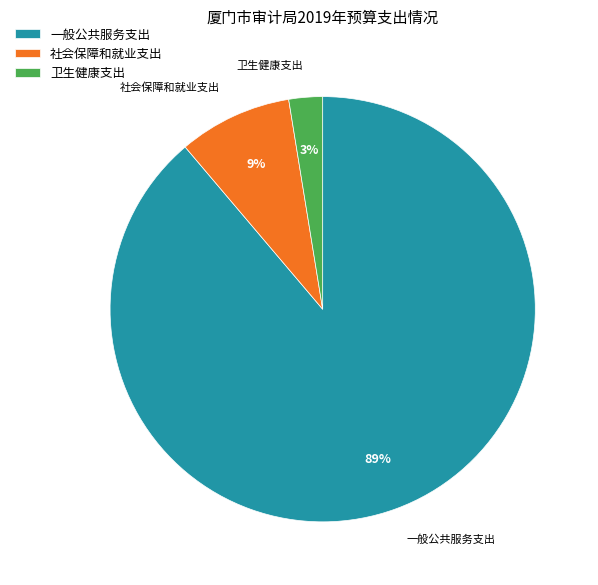

How many segments does this pie chart have?

3